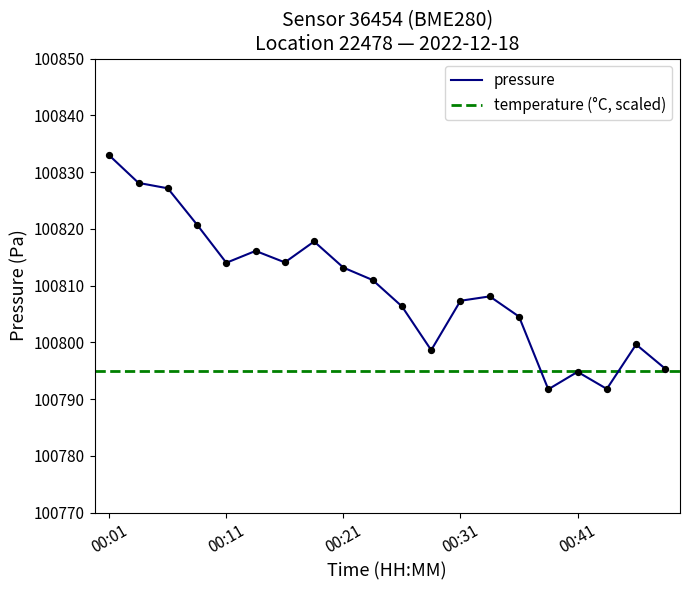

What is the change in value from 00:03 to 00:18?

-10.3